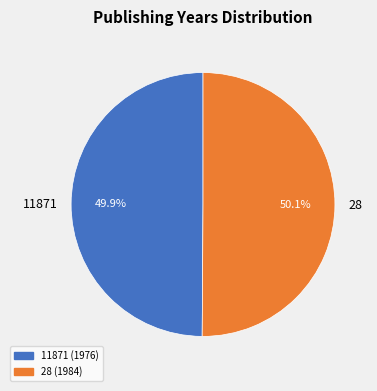

Is there any slice that represents more than half of the pie?

Yes